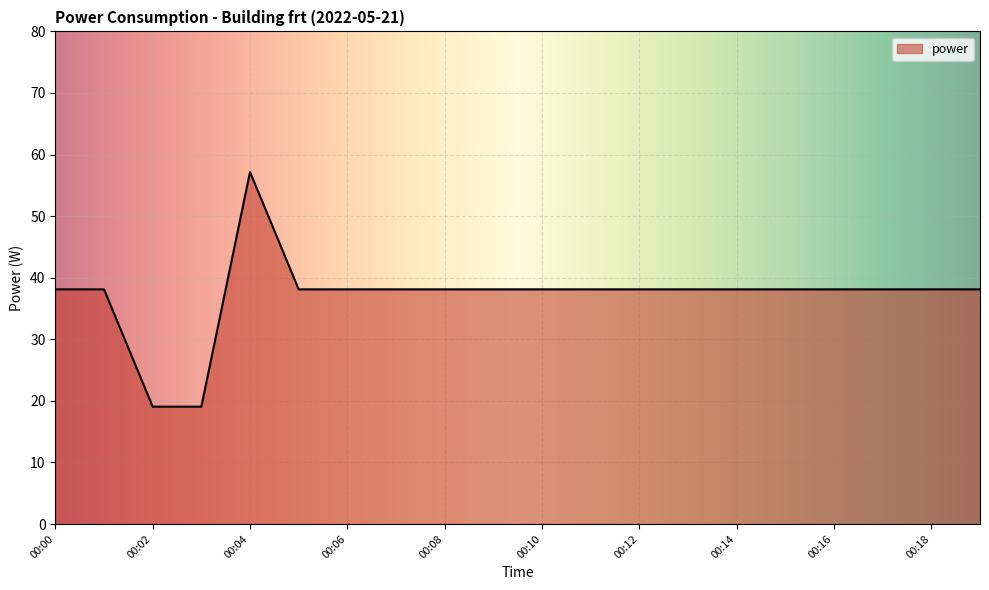

What is the difference between the maximum and minimum values?

38.1